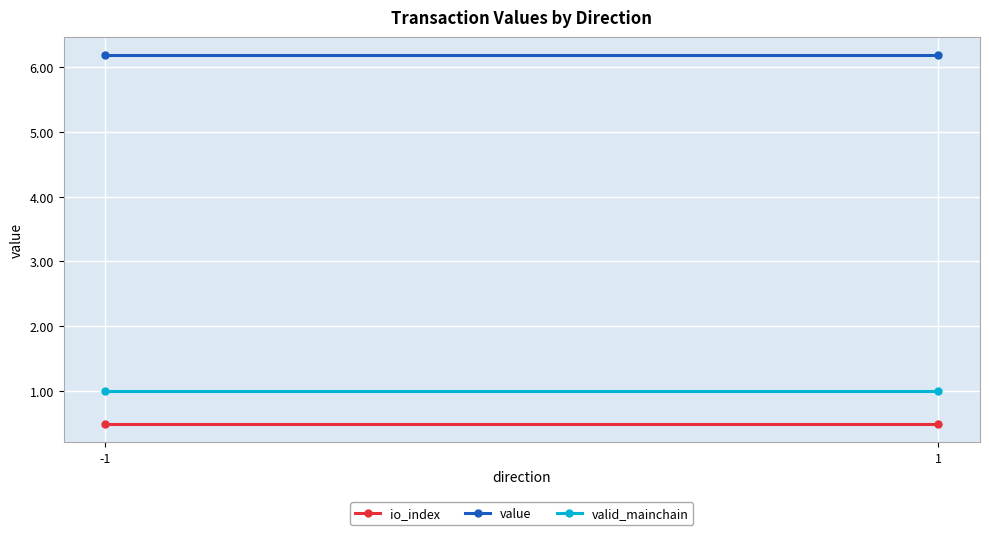

How many categories are shown in the chart?

2